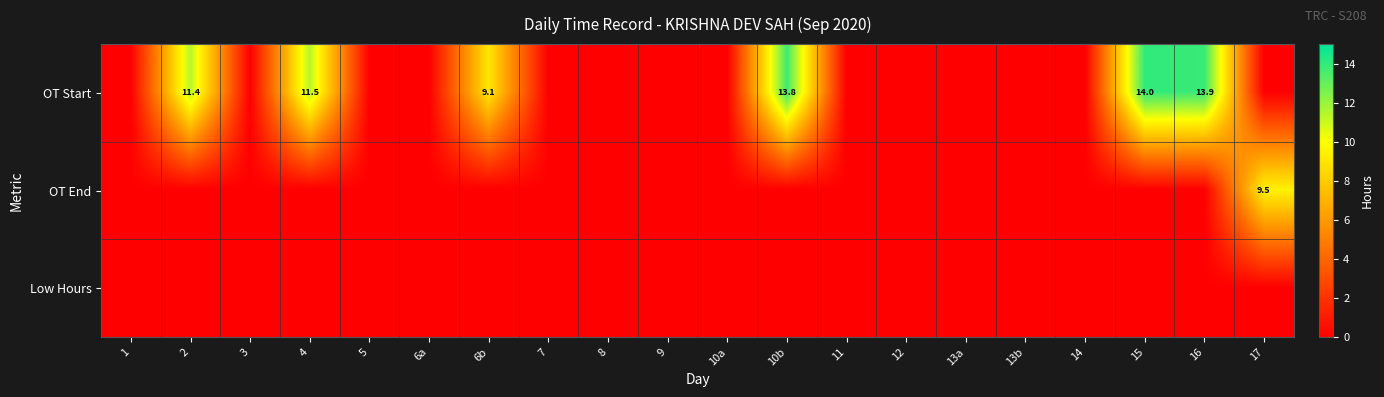

The value of OT Start at 6b is 9.1. True or false?

True